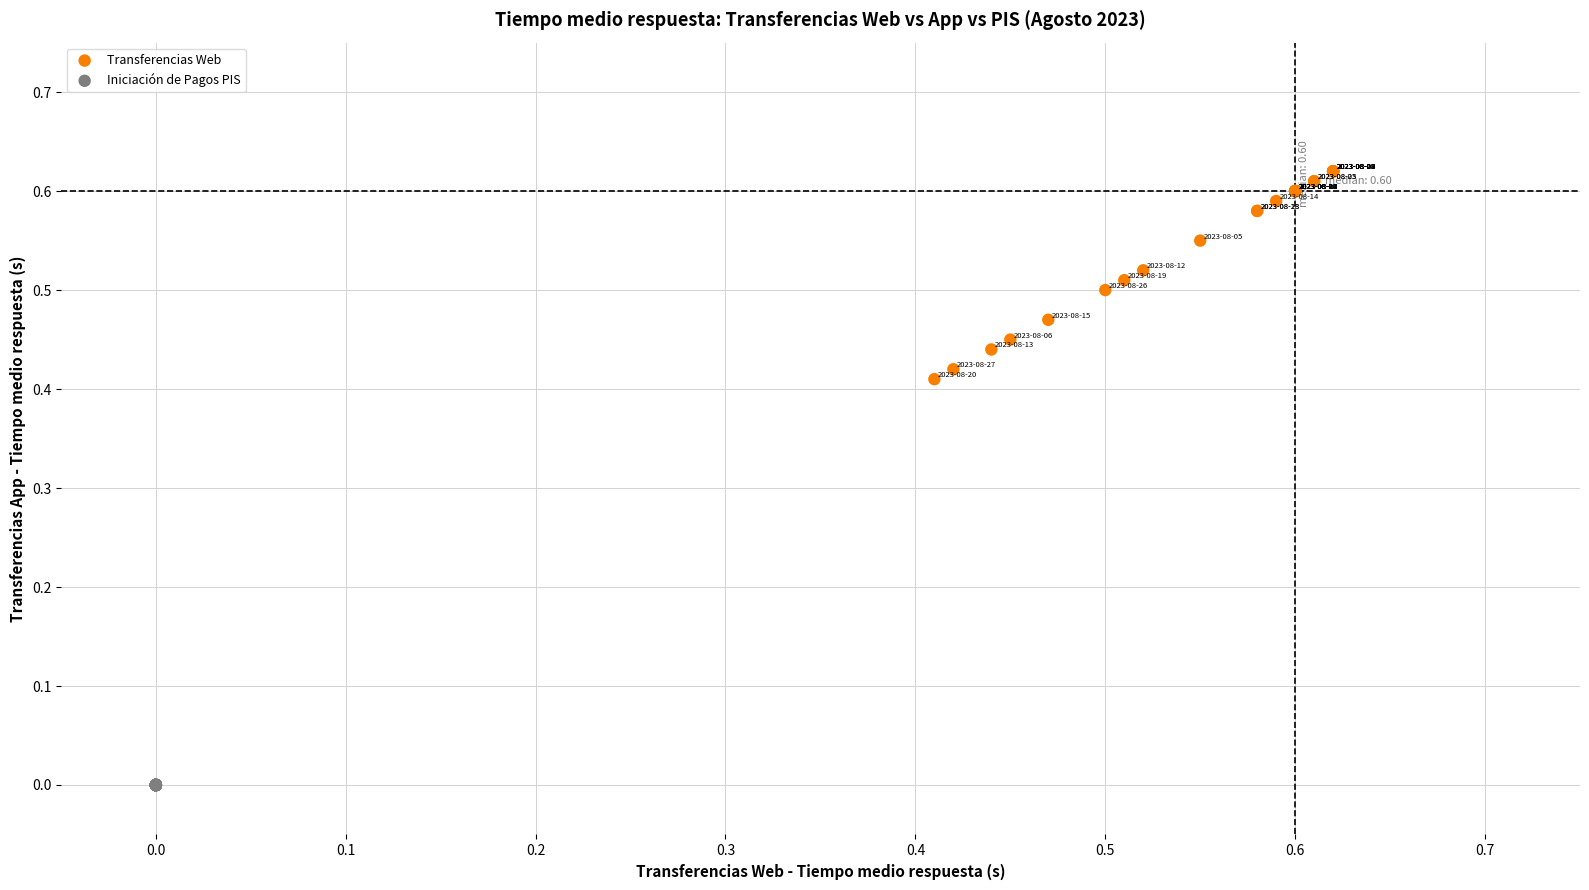

Which series reaches the minimum Y coordinate?

Iniciación de Pagos PIS